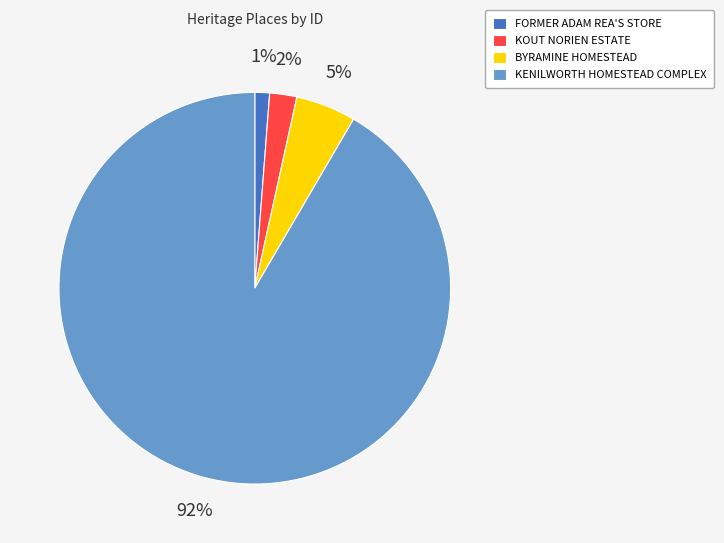

What is the smallest slice in the pie chart?

FORMER ADAM REA'S STORE